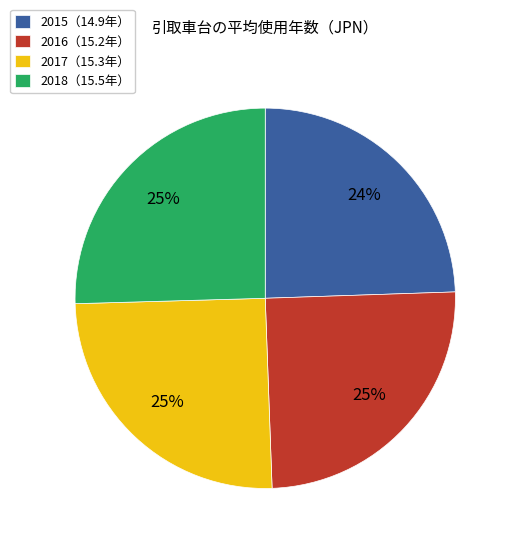

Is the sum of 2017（15.3年） and 2018（15.5年） greater than half?

Yes